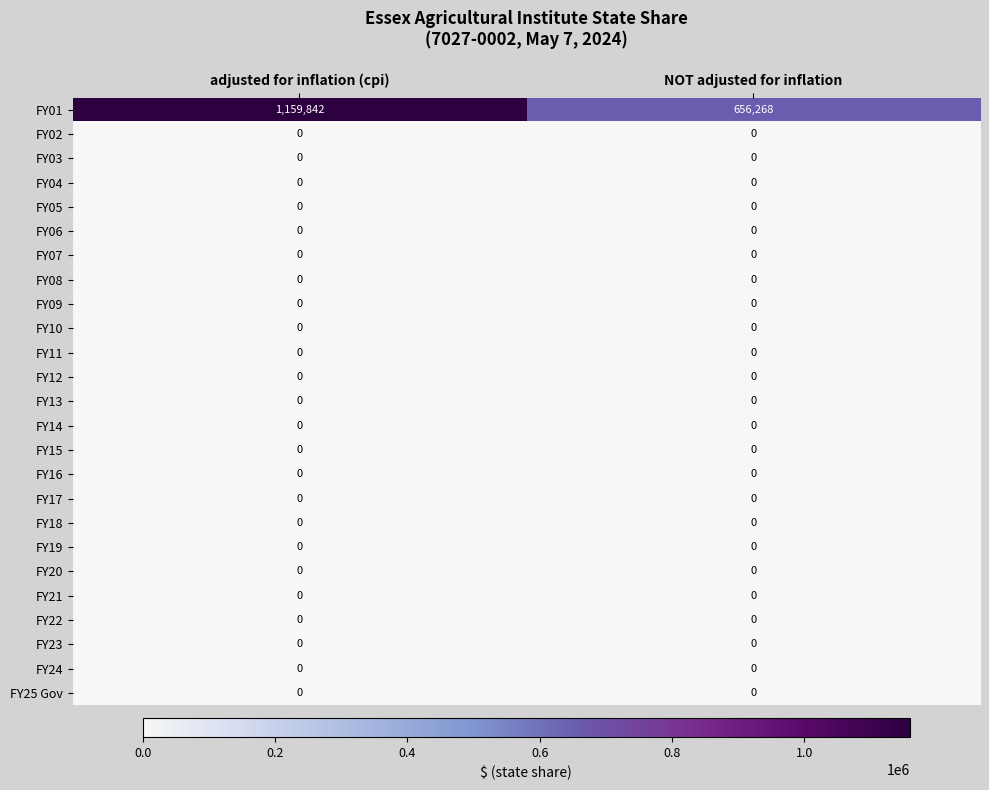

At which category is the sum across all series the highest?

adjusted for inflation (cpi)